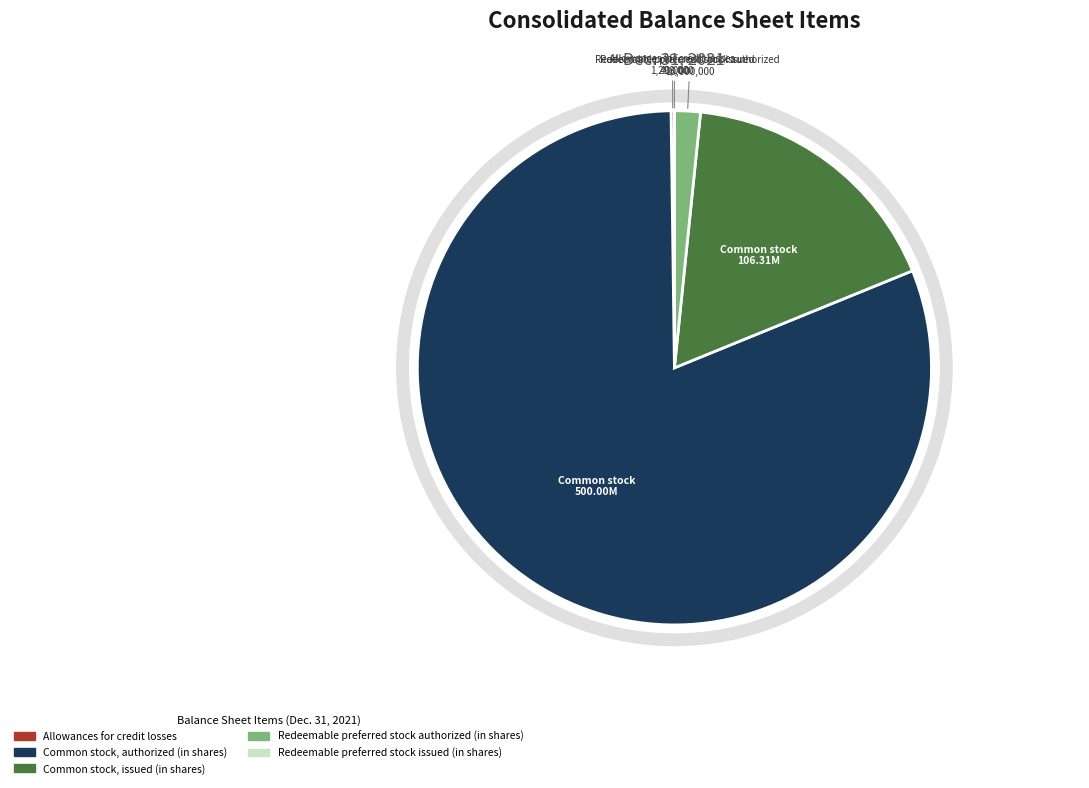

What is the ratio of the value at Redeemable preferred stock authorized (in shares) to the value at Common stock, issued (in shares)?

0.1